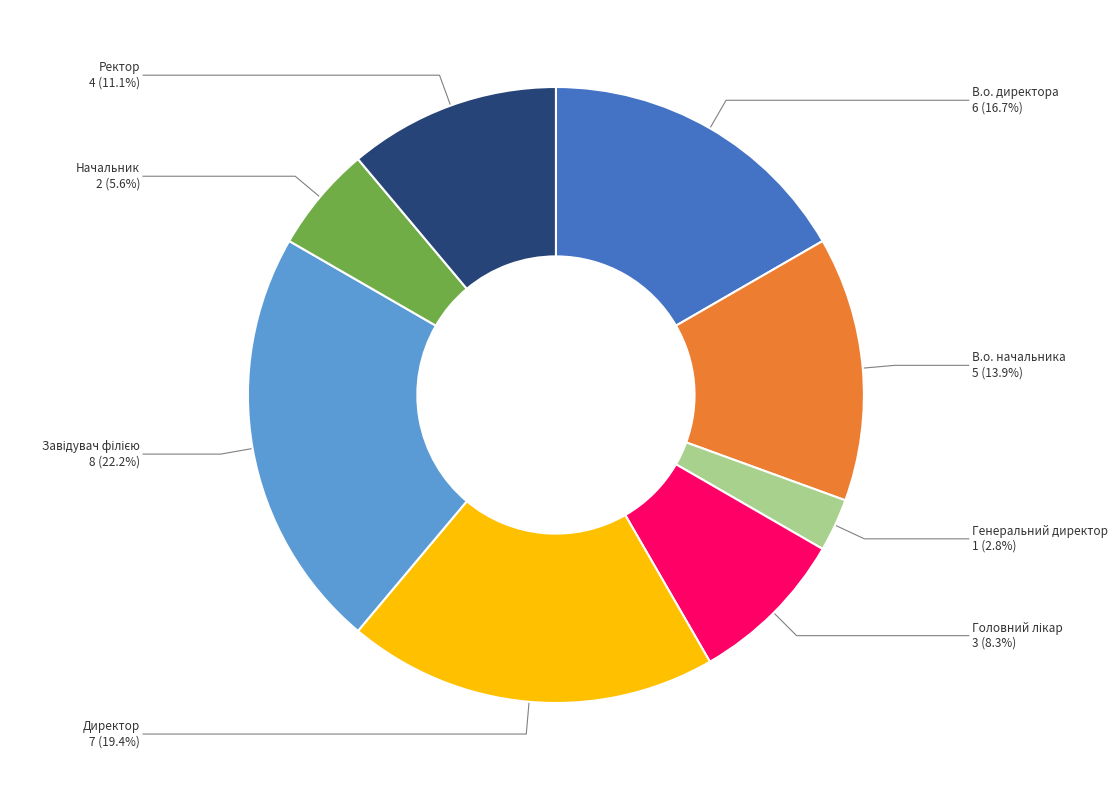

Which category has the smallest portion of the pie?

Генеральний директор